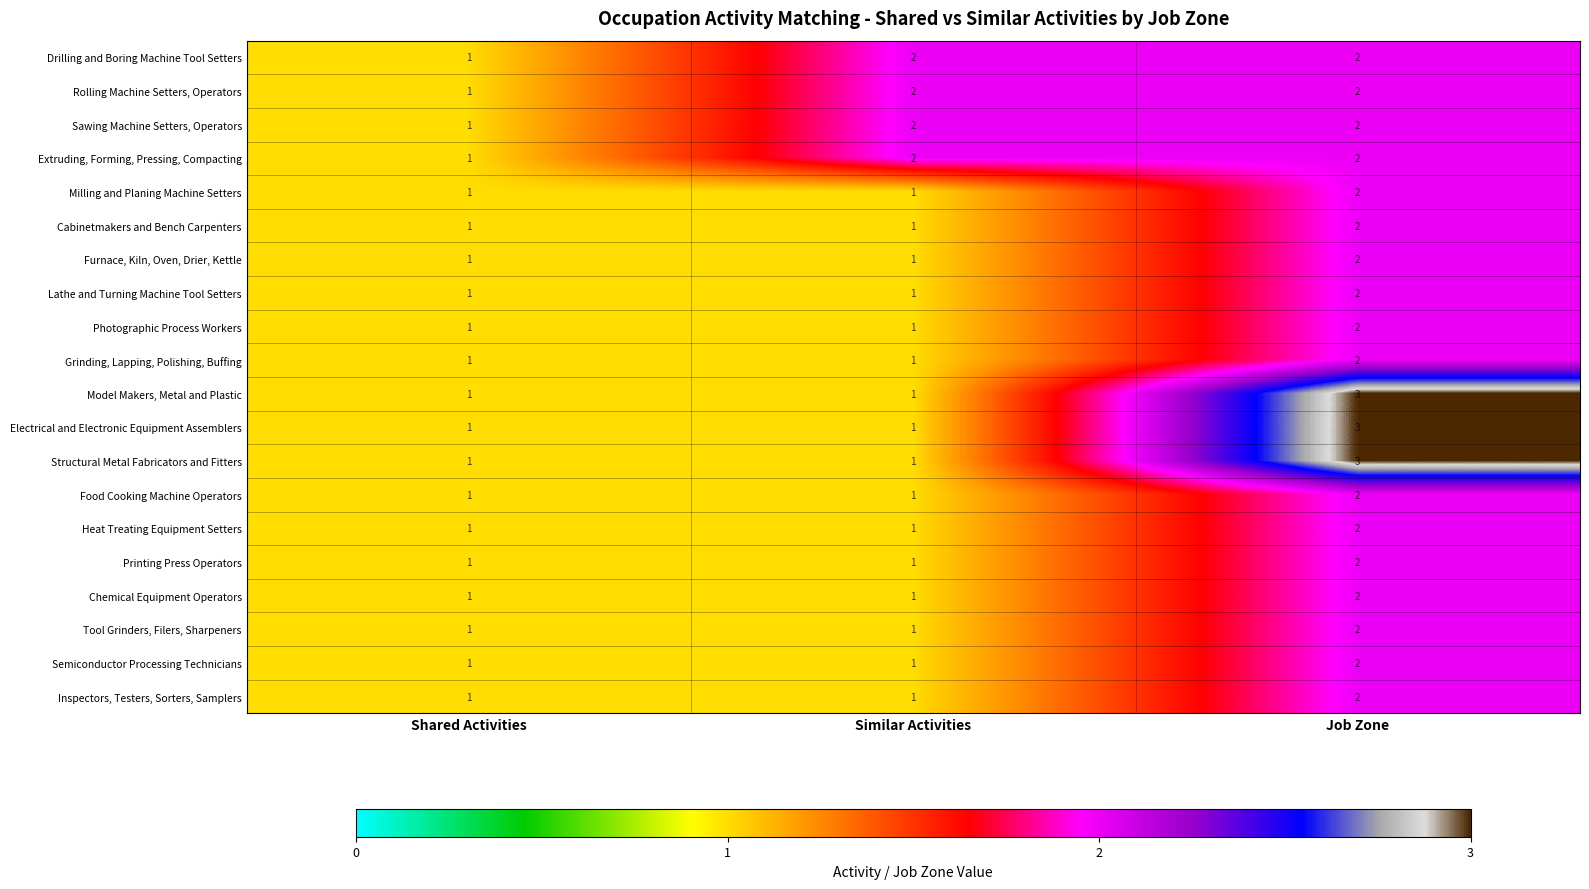

The Semiconductor Processing Technicians series shows 1 at Similar Activities. True or false?

True